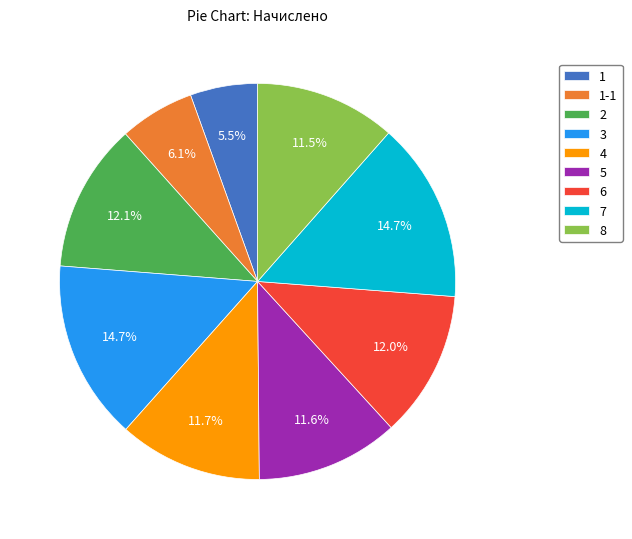

How many slices are in this pie chart?

9